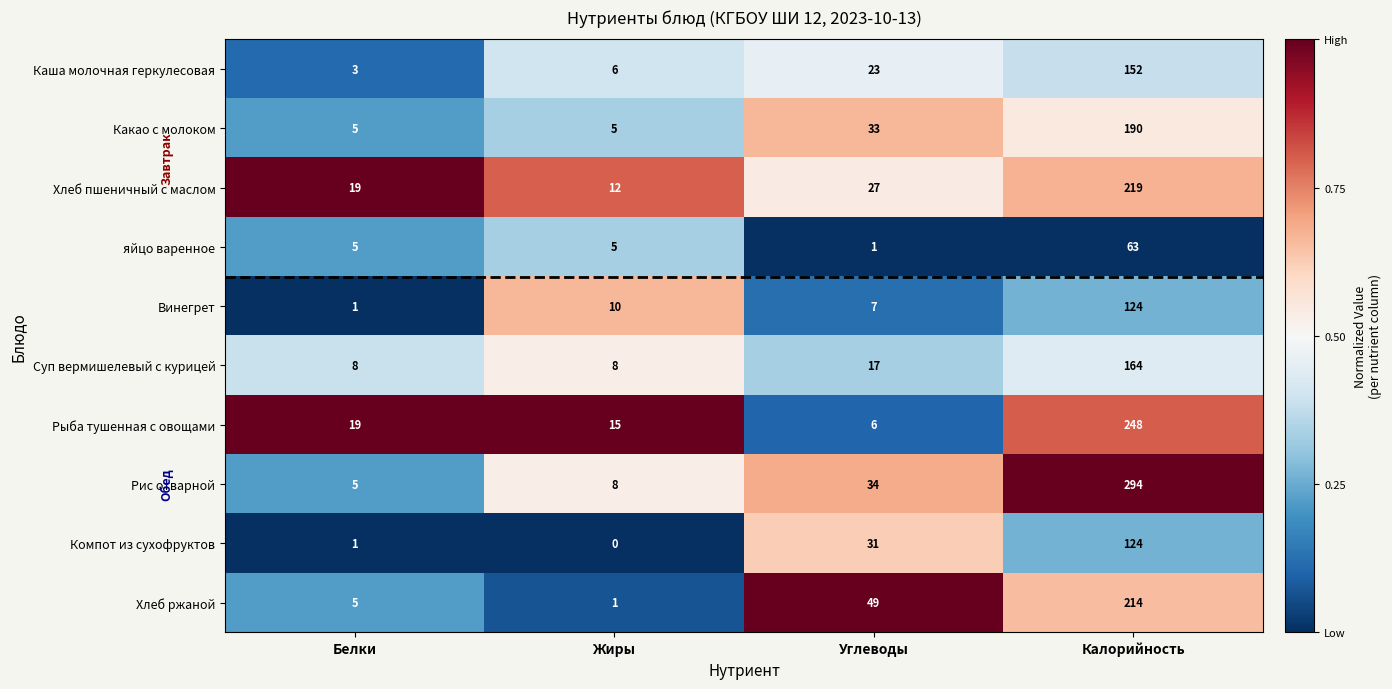

True or false: Суп вермишелевый с курицей has a value of 31 at Углеводы.

False